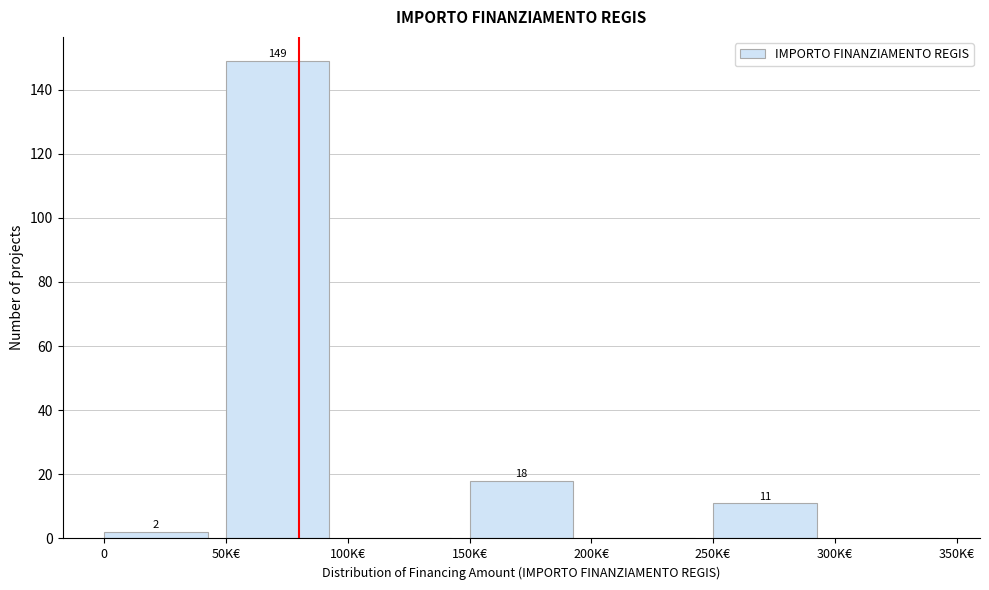

Reading left to right, list all the values displayed in this chart.

0=2	50K€=149	100K€=0	150K€=18	200K€=0	250K€=11	300K€=0